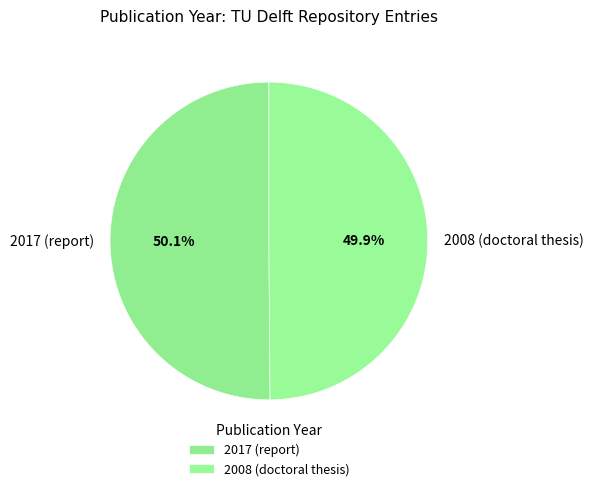

Approximately how many times larger is the value at 2008 (doctoral thesis) compared to 2017 (report)?

1.0